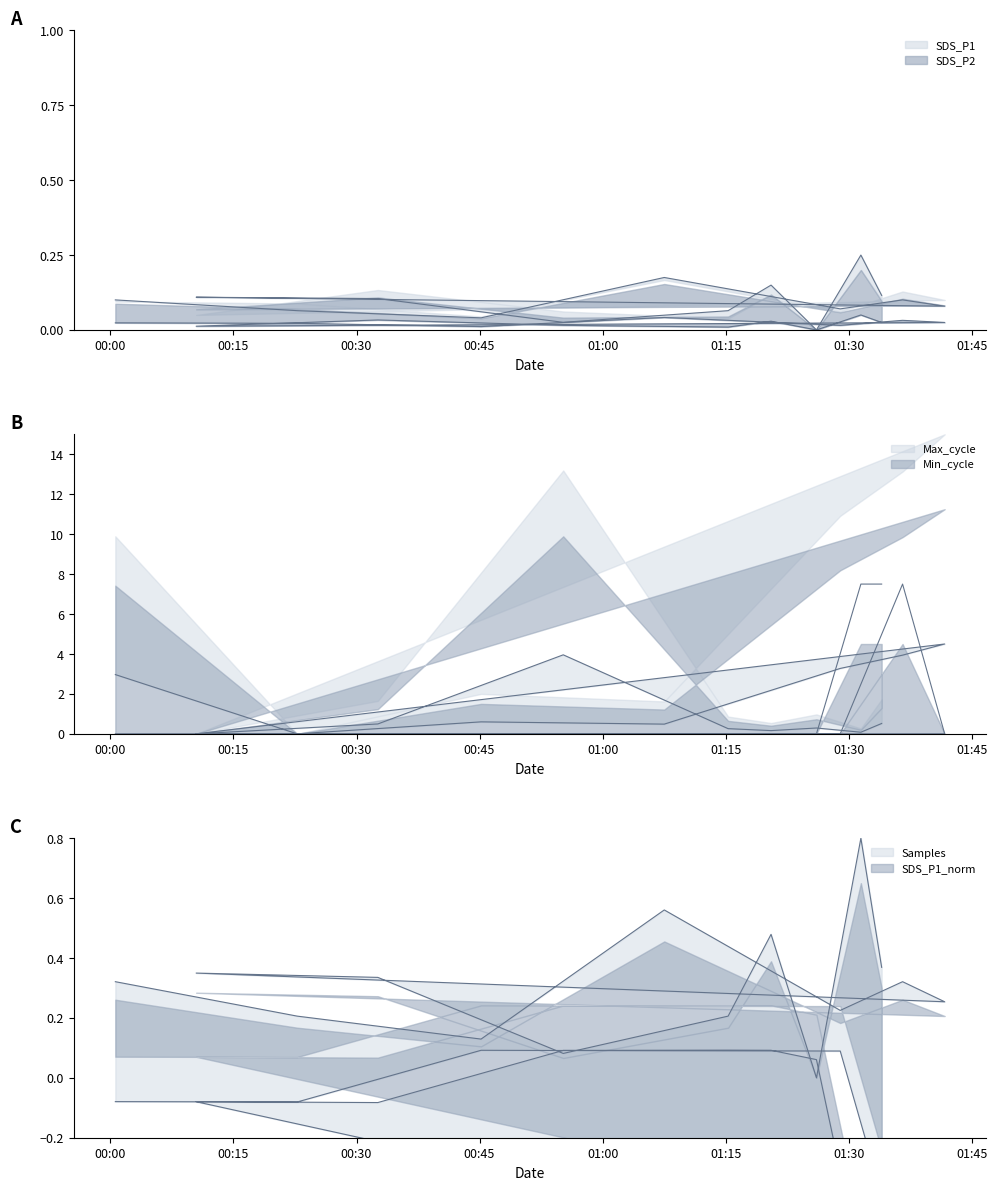

Between 2022/06/13 00:55:12 and 2022/06/13 01:31:29, which series saw the biggest shift?

Min_cycle